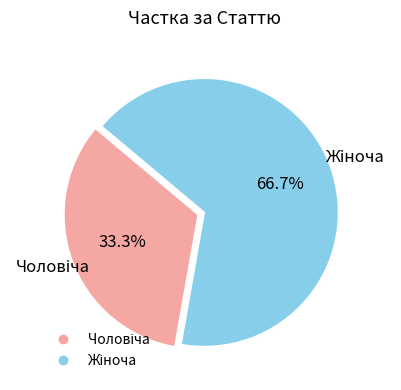

Does any single category account for the majority?

Yes